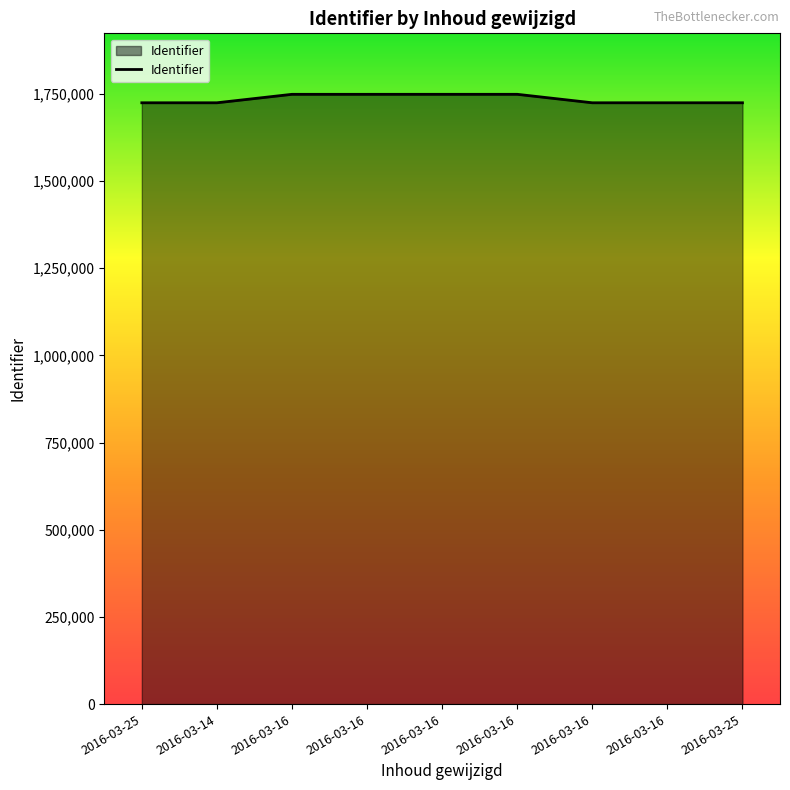

Reading left to right, extract all data points from this chart.

2016-03-25=1724414	2016-03-14=1724417	2016-03-16=1748695	2016-03-16=1748699	2016-03-16=1748718	2016-03-16=1748719	2016-03-16=1724426	2016-03-16=1724428	2016-03-25=1724430